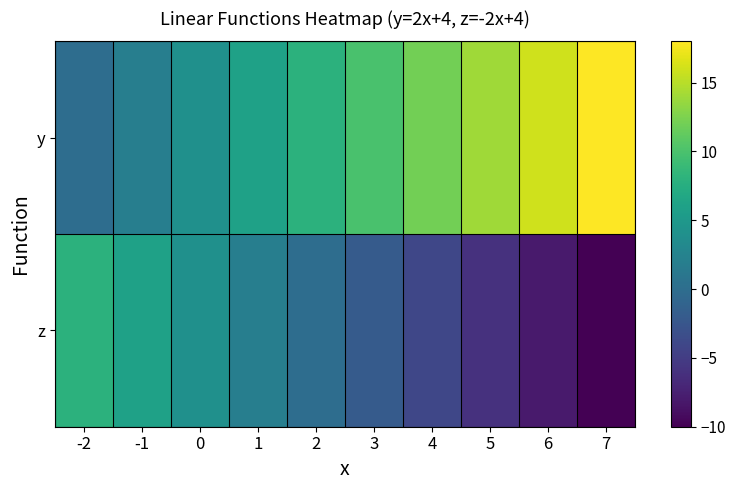

What is the total value across all series at 2?

8